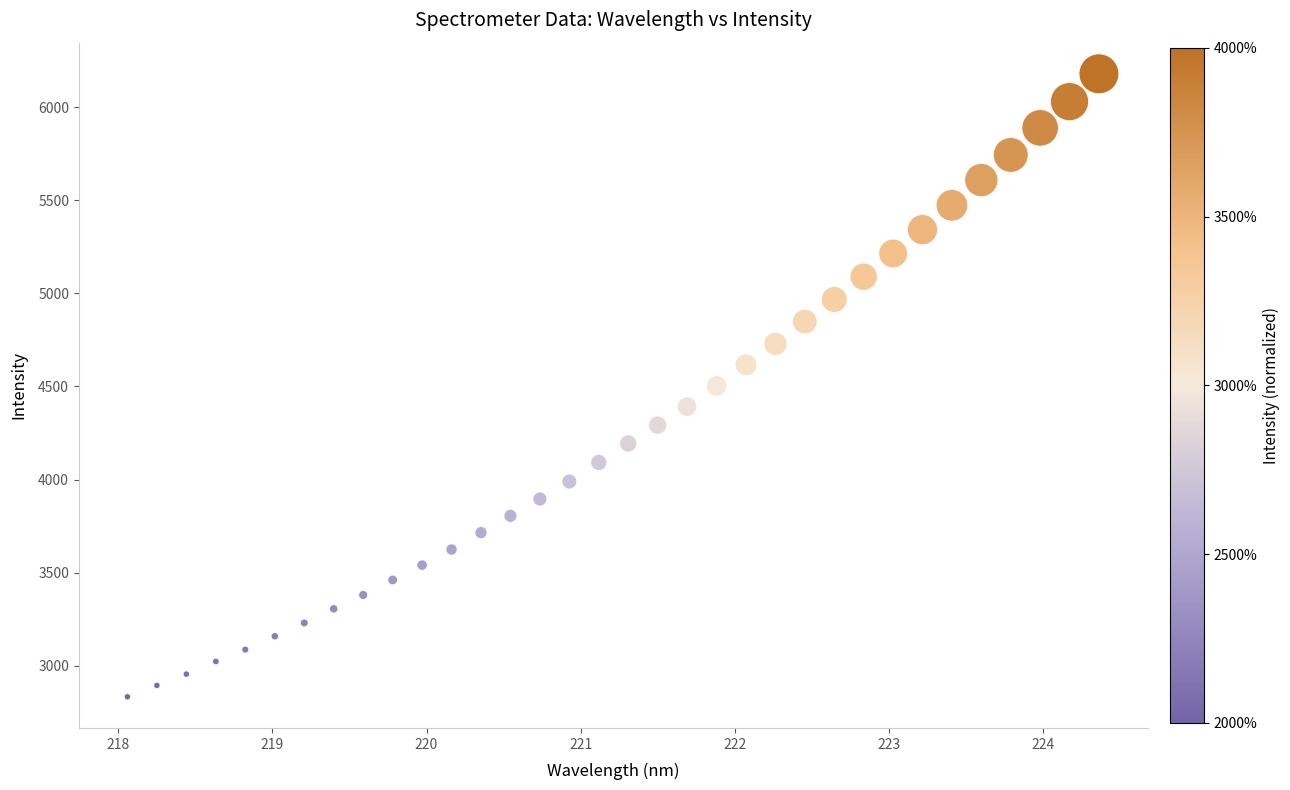

What is the range of X values (max minus min)?

6.3